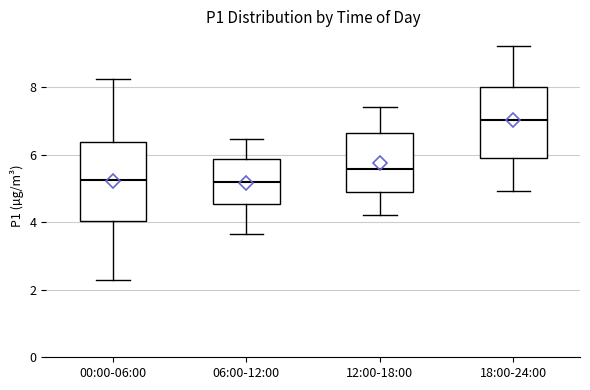

Which box is the tallest, from its lower edge to its upper edge?

00:00-06:00